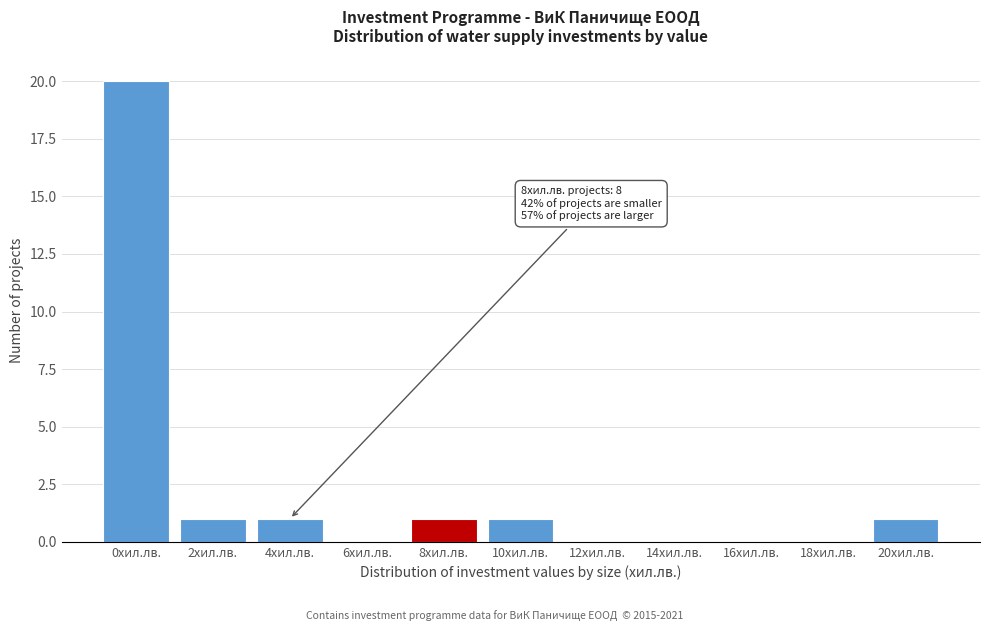

Reading left to right, extract all data points from this chart.

0хил.лв.=20	2хил.лв.=1	4хил.лв.=1	6хил.лв.=0	8хил.лв.=1	10хил.лв.=1	12хил.лв.=0	14хил.лв.=0	16хил.лв.=0	18хил.лв.=0	20хил.лв.=1